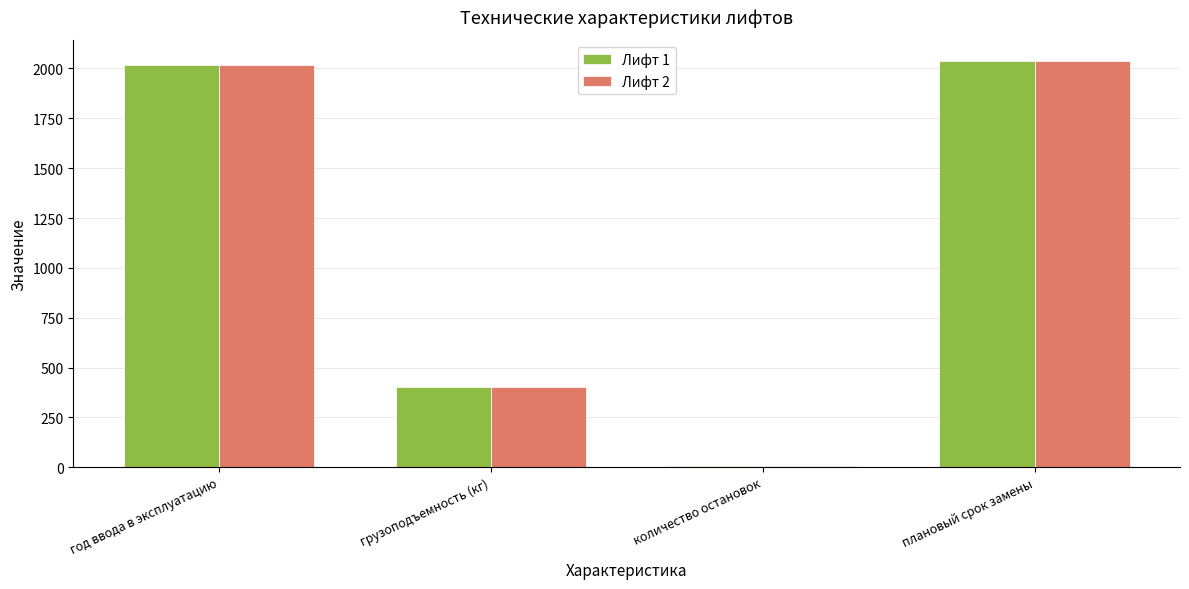

At which label is Лифт 2 closest to 1023?

грузоподъемность (кг)